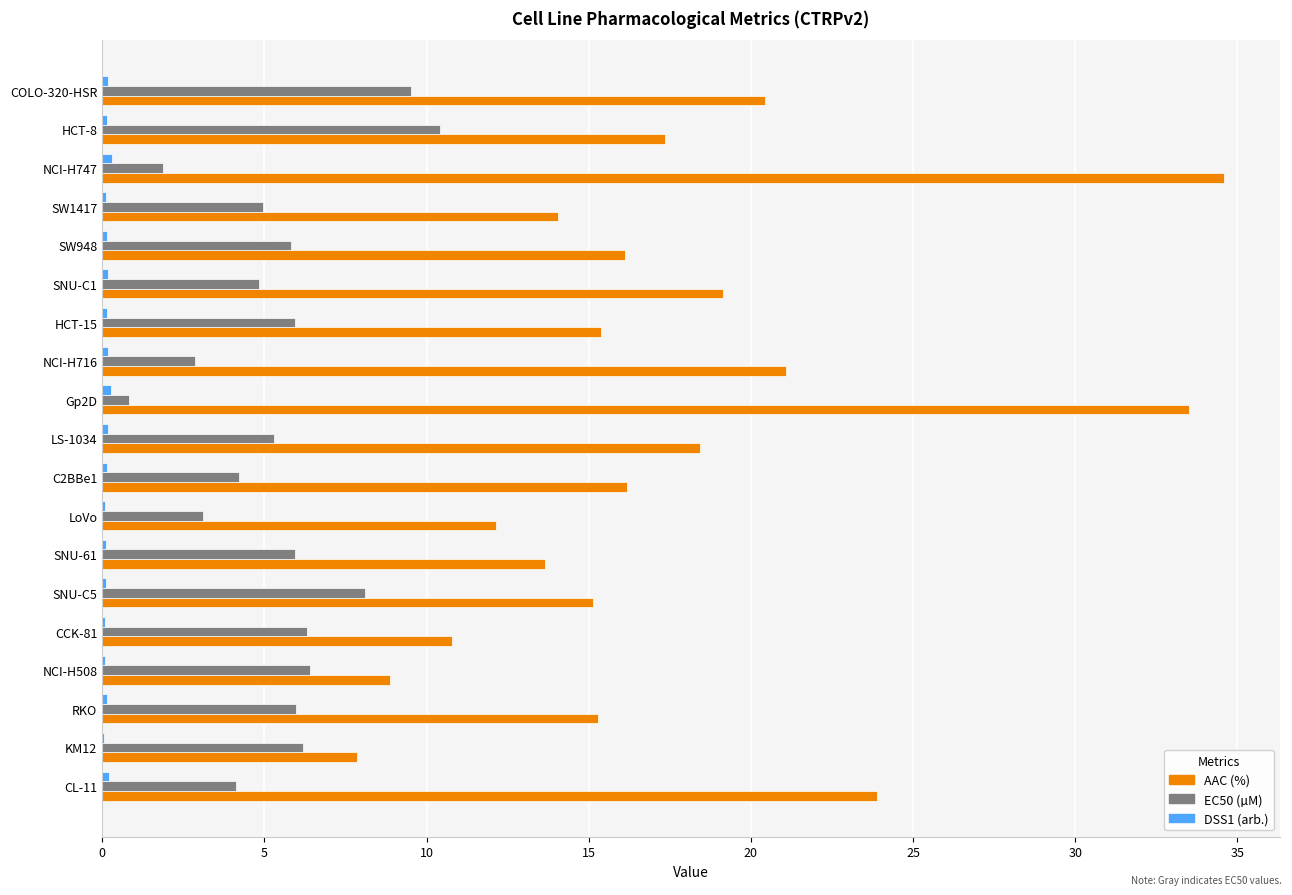

True or false: EC50 (µM) has a value of 4.5 at LoVo.

False